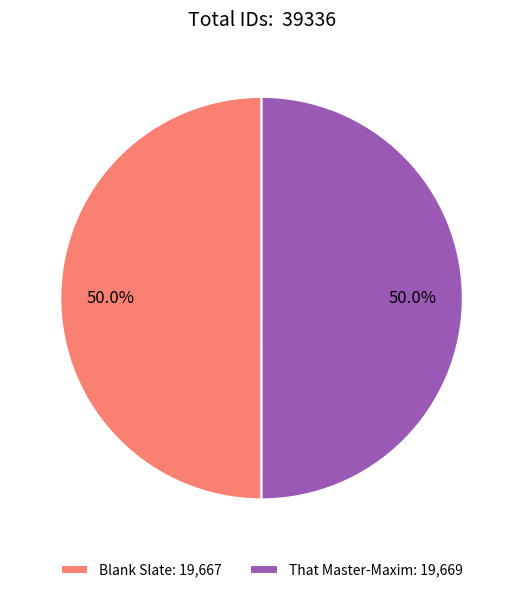

What percentage do Blank Slate: 19,667 and That Master-Maxim: 19,669 together represent?

100.0%